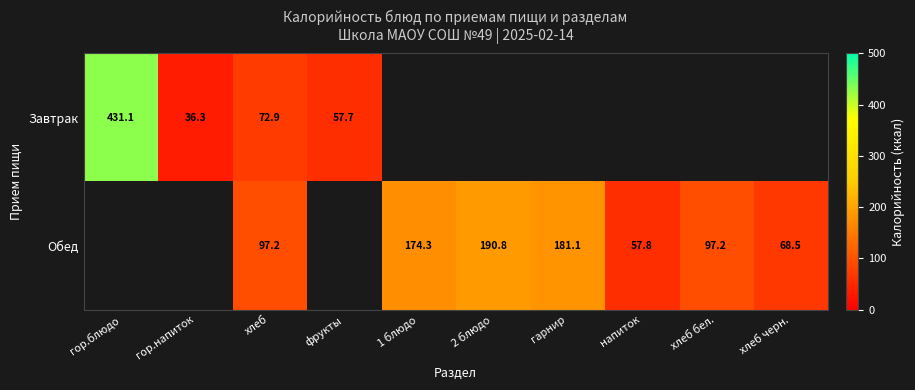

True or false: Обед has a value of 18.4 at хлеб черн..

False